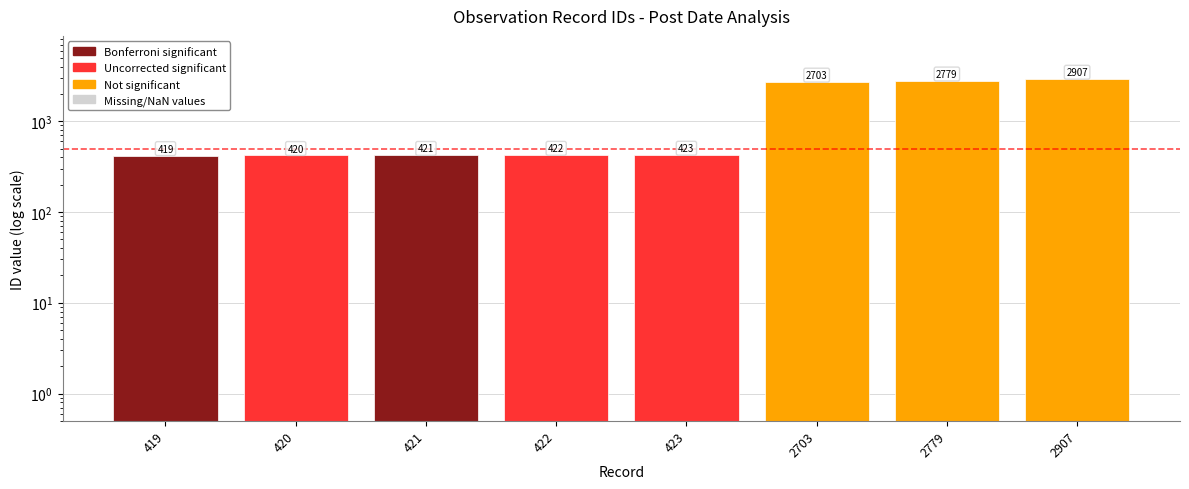

The value at 2779 is 2779. True or false?

True